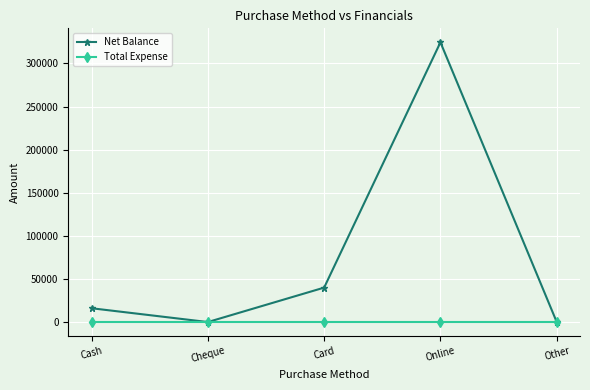

At which category is the sum across all series the highest?

Online